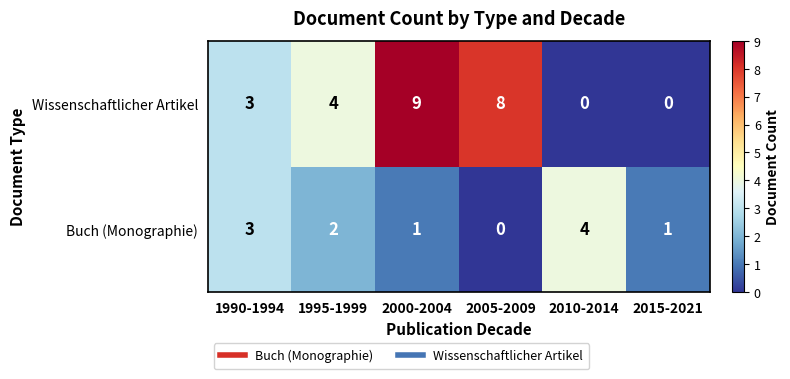

What is the sum of the Buch (Monographie) values at 2015-2021 and 1990-1994?

4